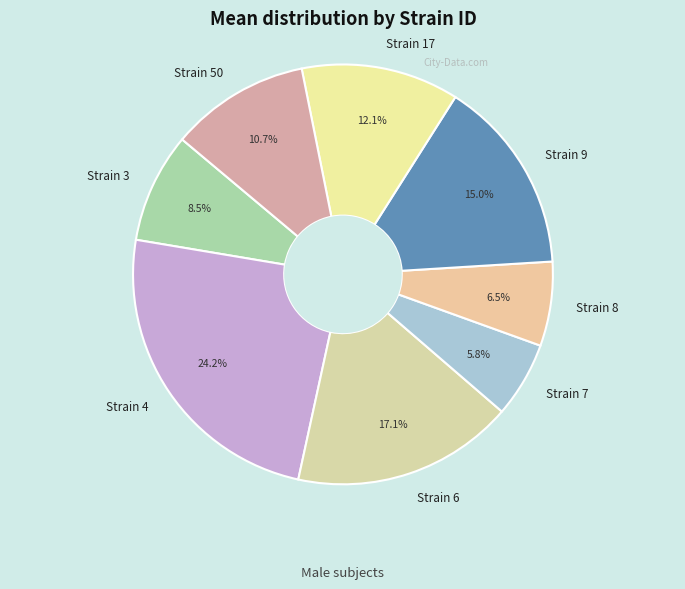

Does any single category account for the majority?

No